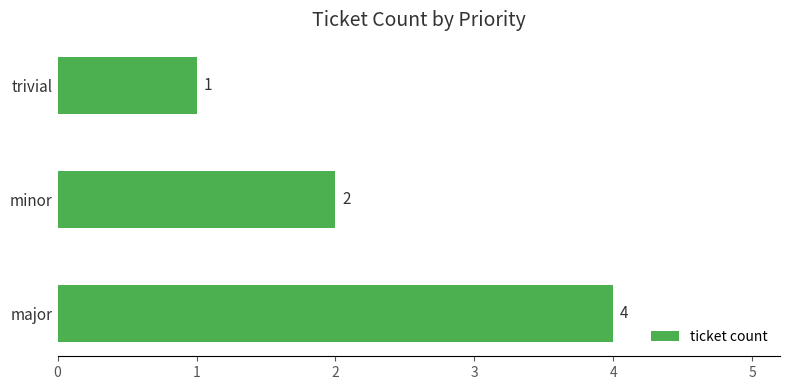

Rank the categories by value from highest to lowest.

major, minor, trivial